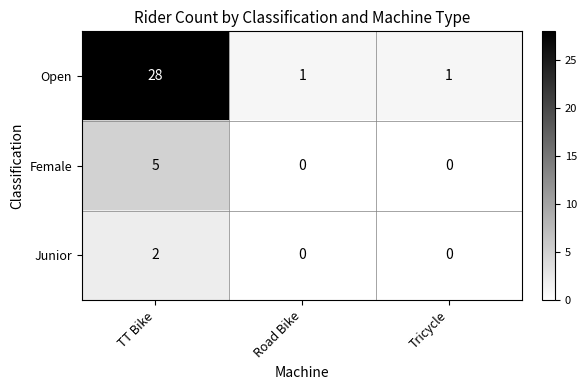

True or false: Junior has a value of 0 at Road Bike.

True